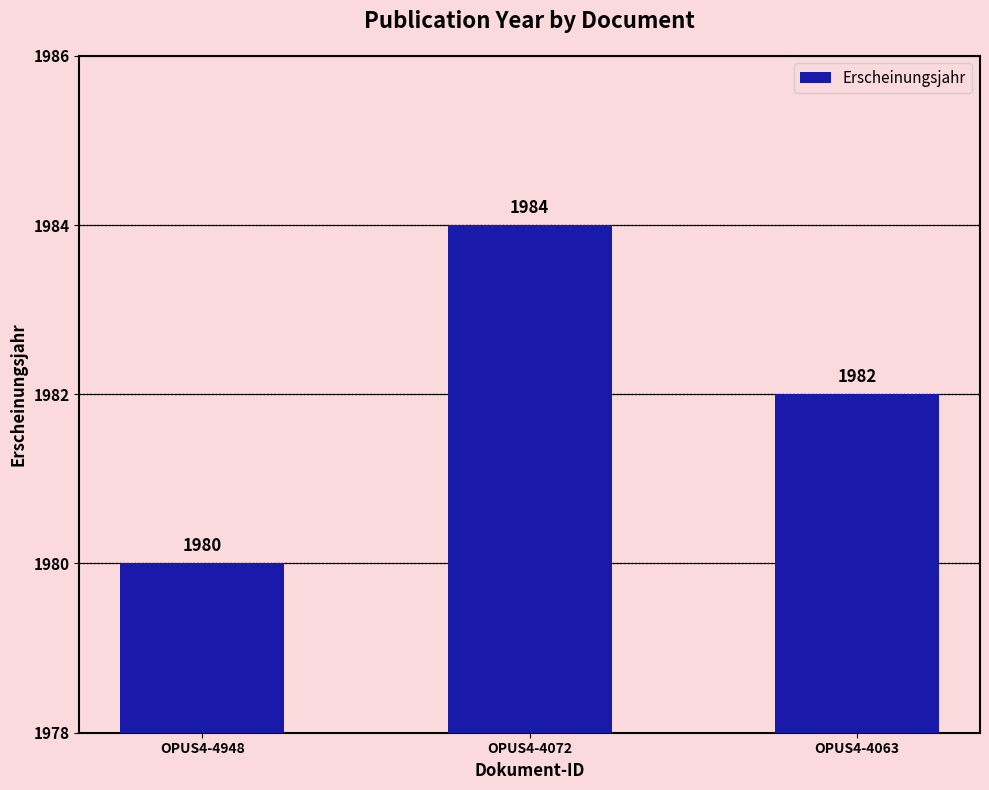

What is the greatest value displayed?

1984